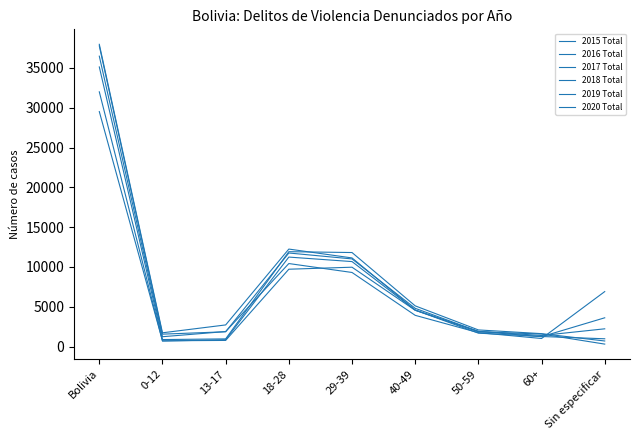

Does the chart display data point markers on the line(s)?

No